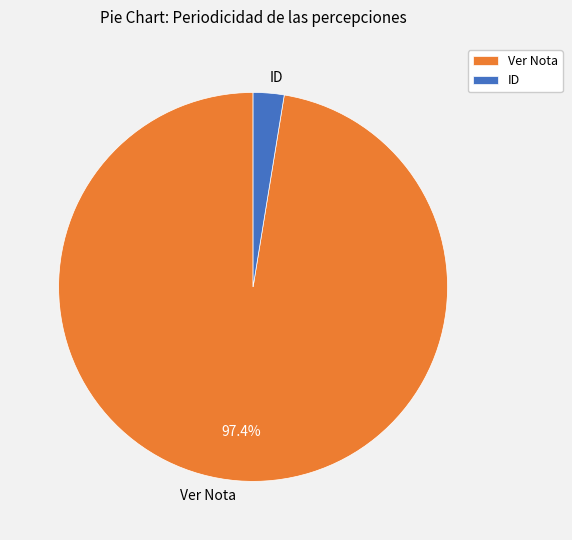

True or false: ID accounts for 3% of the total.

True